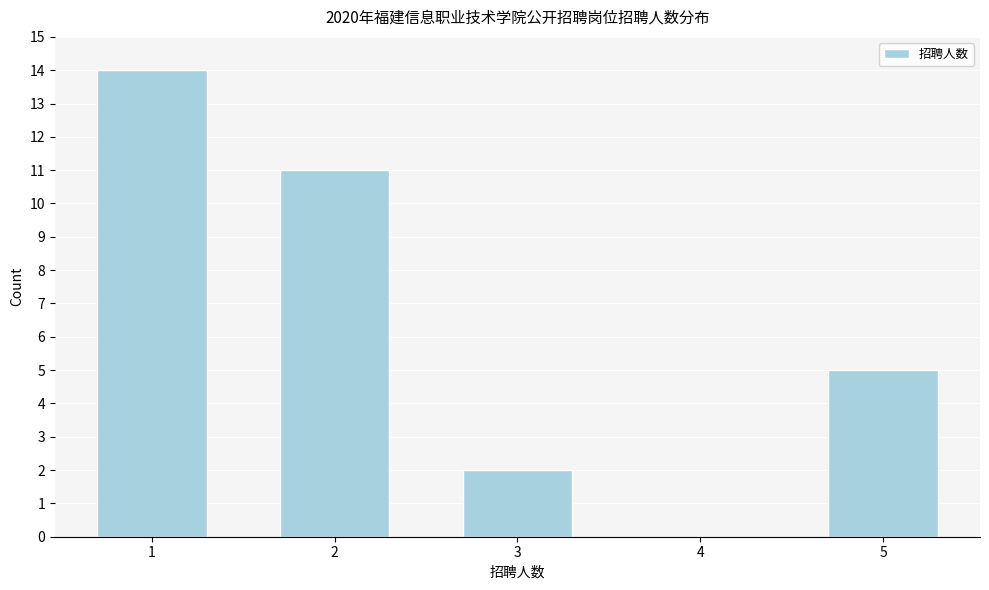

Reading right to left, transcribe all the data shown in this chart.

5=5	4=0	3=2	2=11	1=14